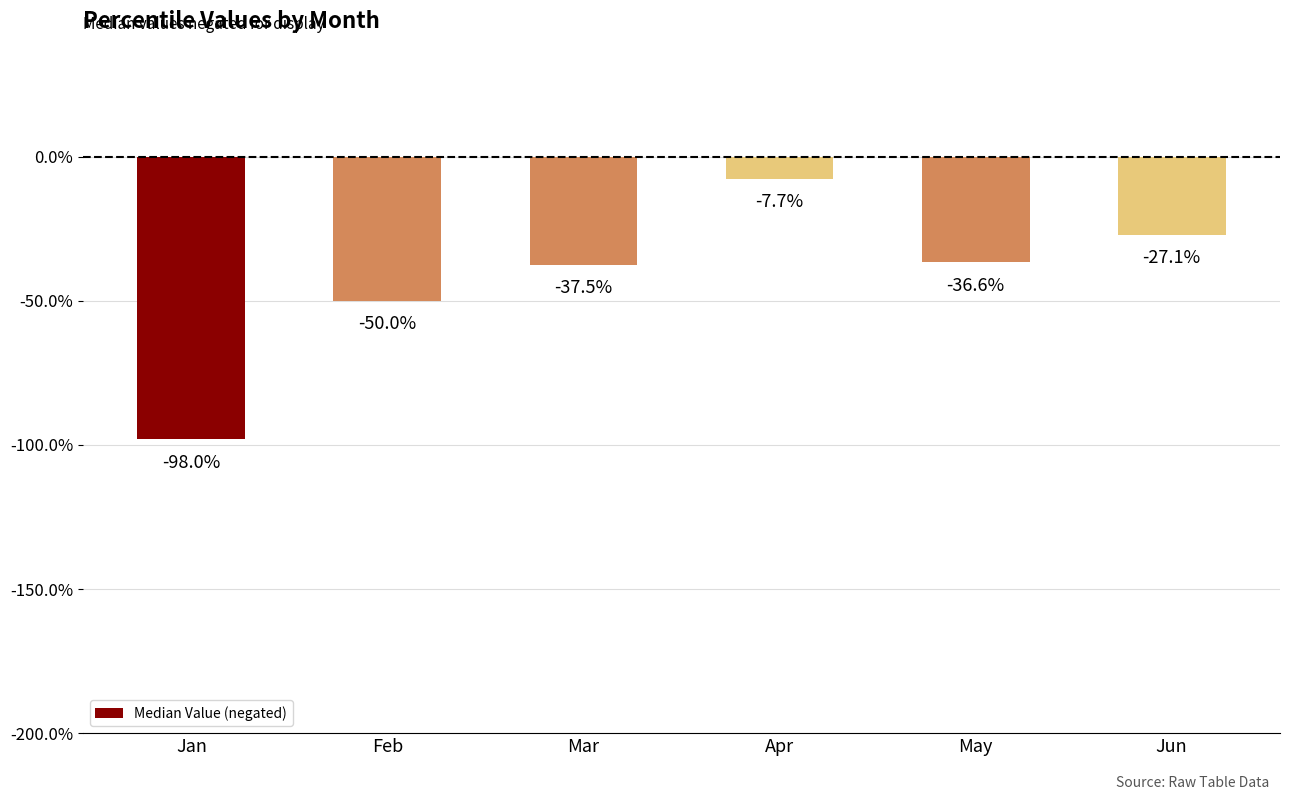

What is the value of the 2nd bar from the left?

-0.5